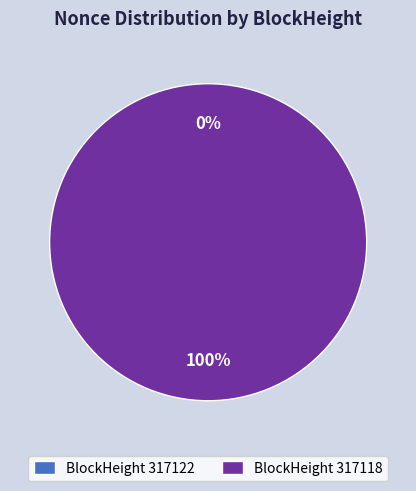

Count the number of slices in the pie.

2